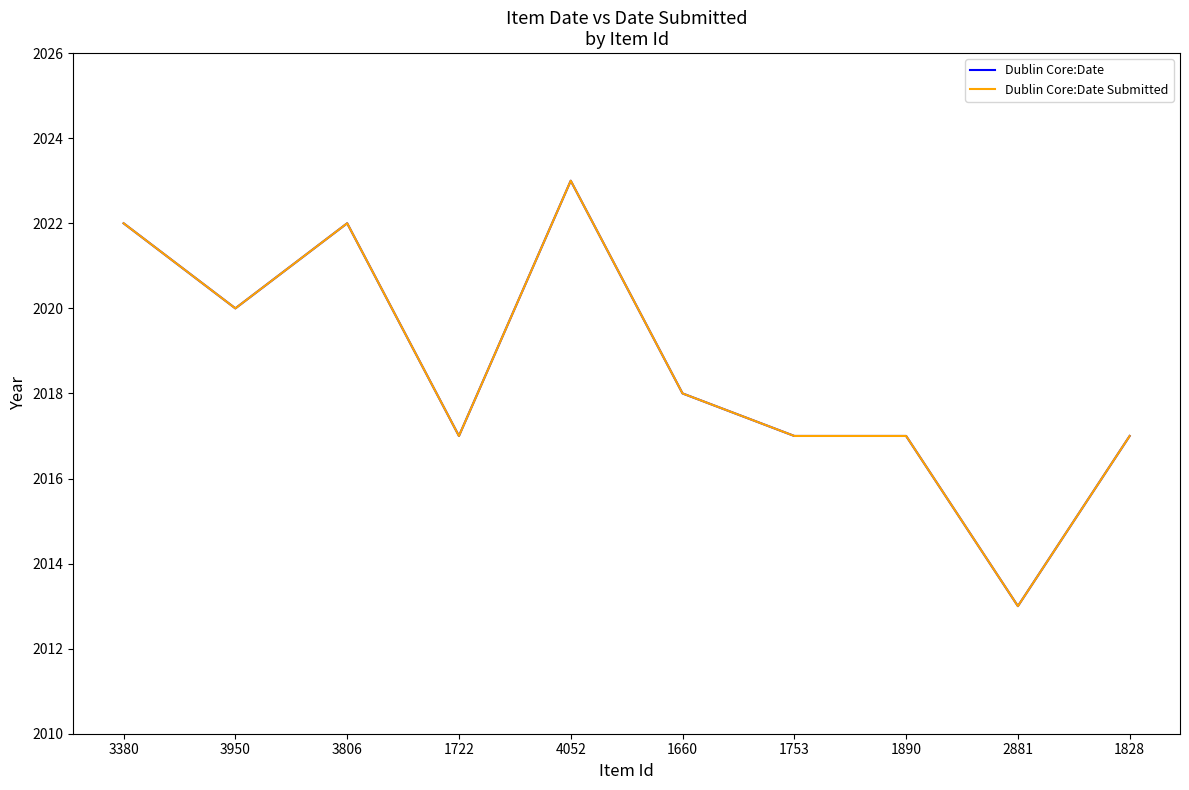

Does the chart display data point markers on the line(s)?

No